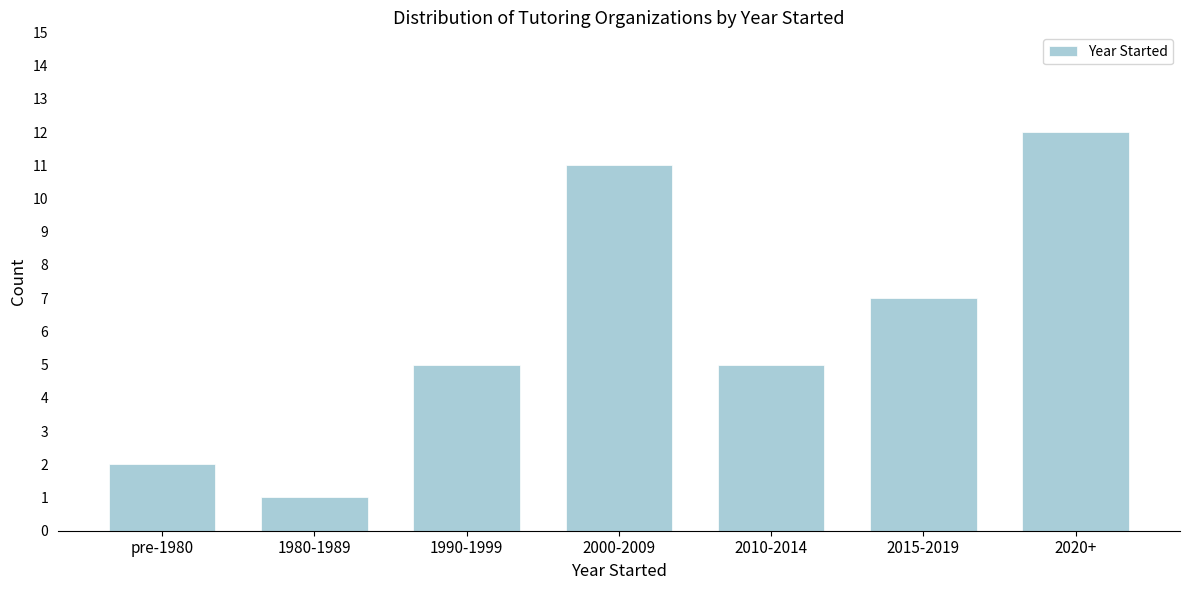

Reading right to left, extract all data points from this chart.

2020+=12	2015-2019=7	2010-2014=5	2000-2009=11	1990-1999=5	1980-1989=1	pre-1980=2